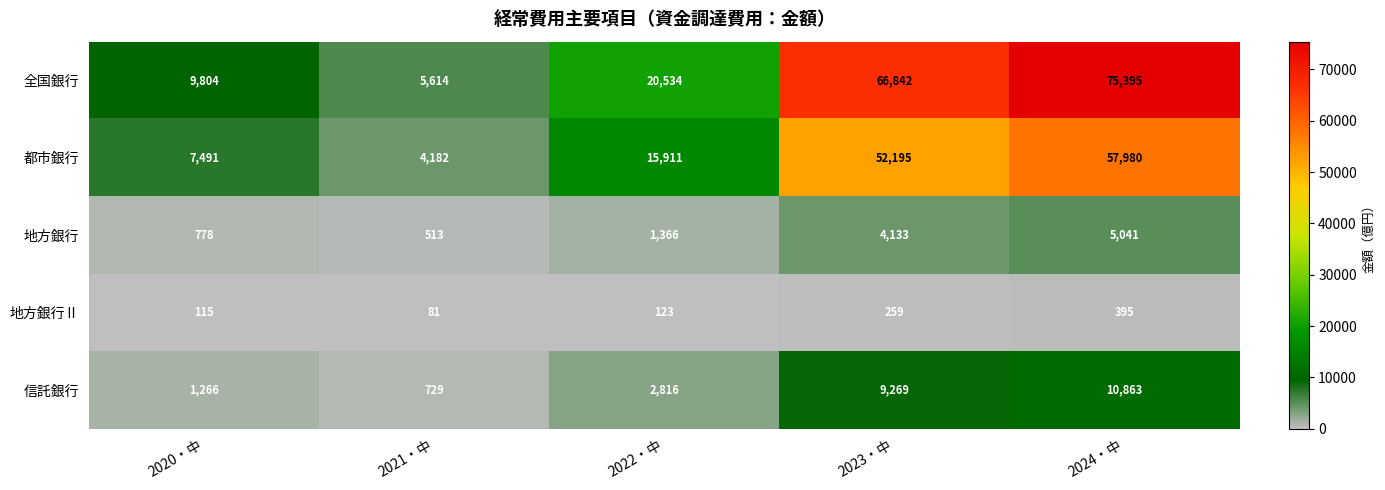

Which series has the largest range (max minus min)?

全国銀行